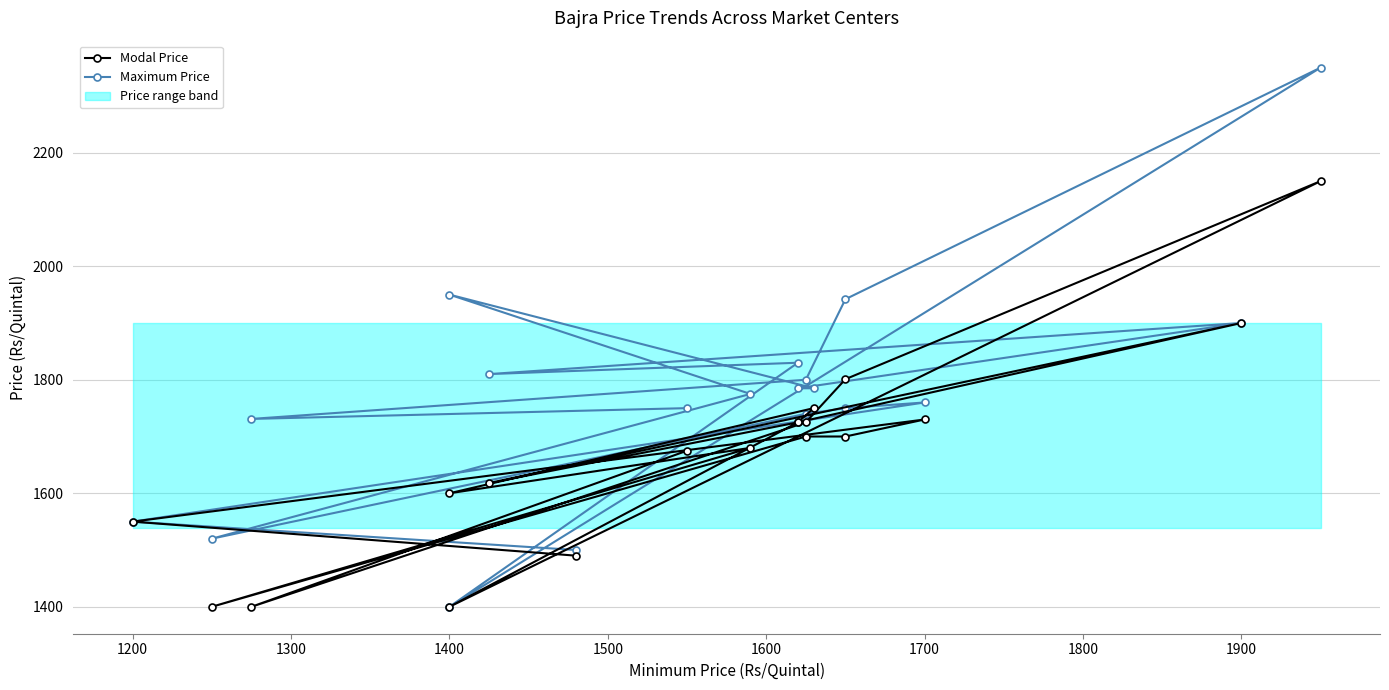

What position from the left is 1600?

6